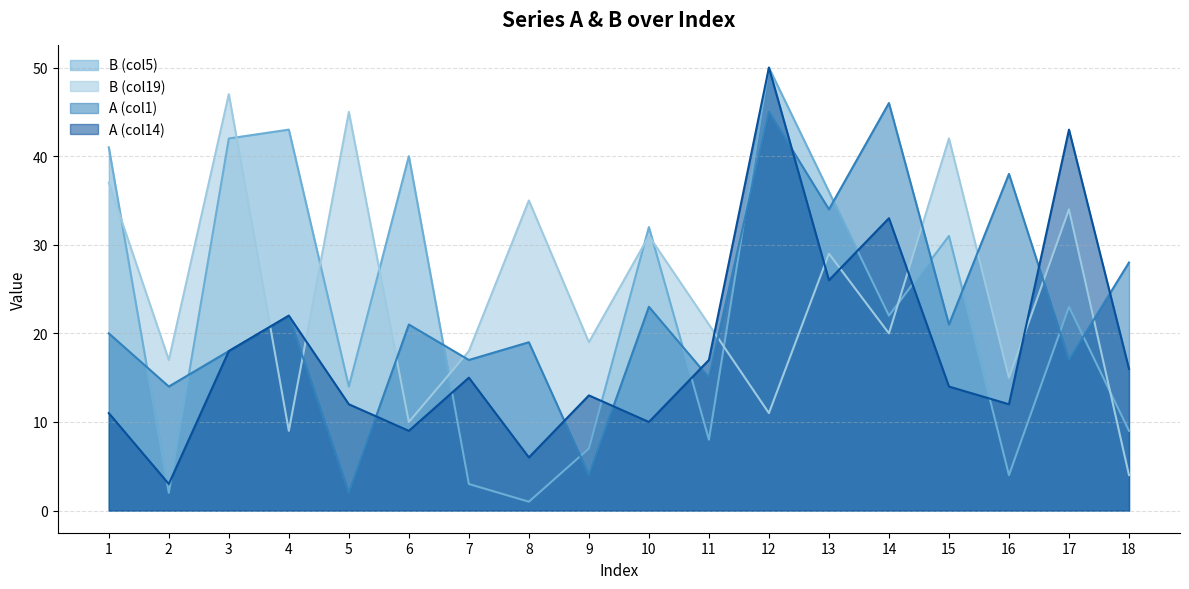

Which series ends up on top after the final intersection of B_col19 and A_col1?

A_col1